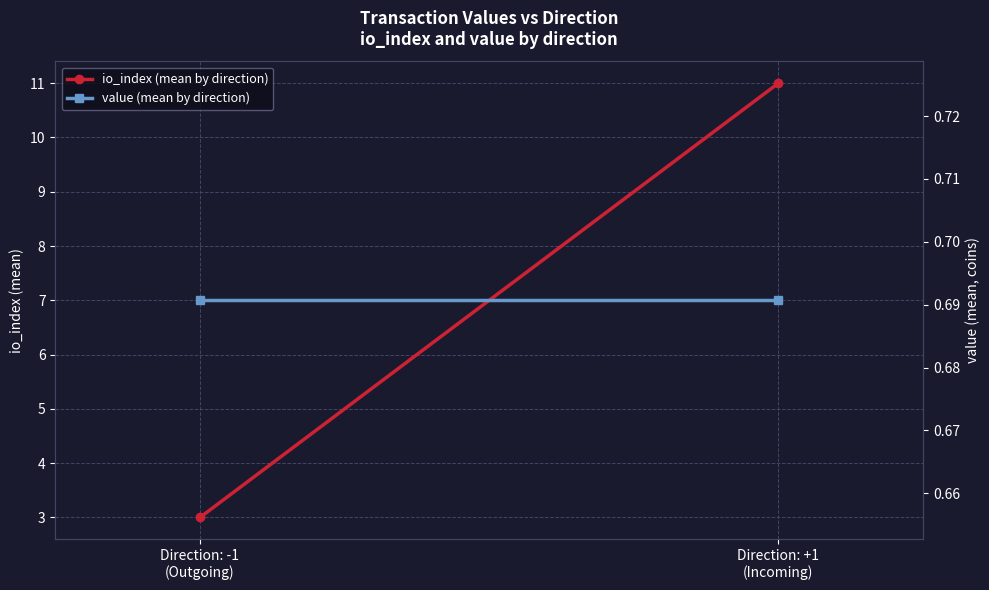

Between Direction: -1
(Outgoing) and Direction: +1
(Incoming), which series saw the biggest shift?

io_index (mean by direction)